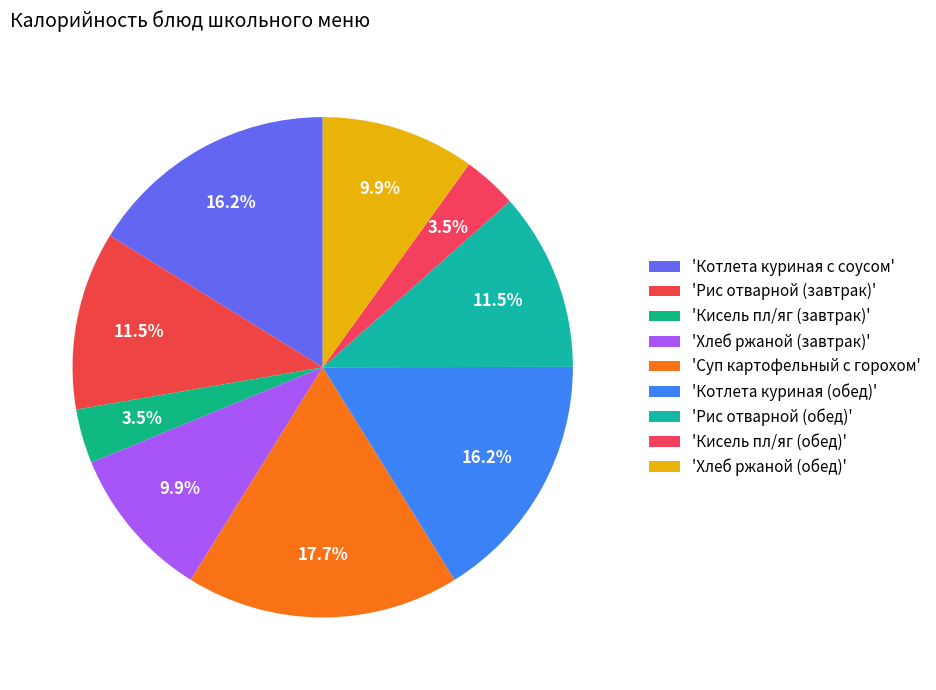

What is the largest slice in the pie chart?

Суп картофельный с горохом